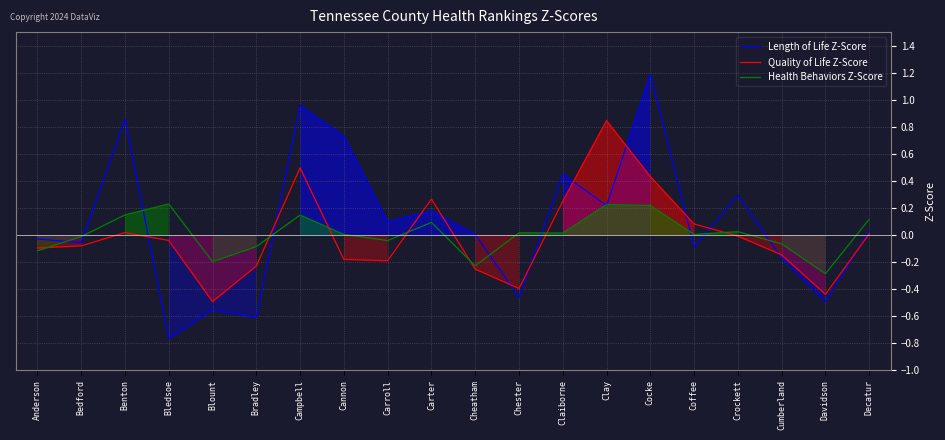

What is the label of the 10th point from the right?

Cheatham